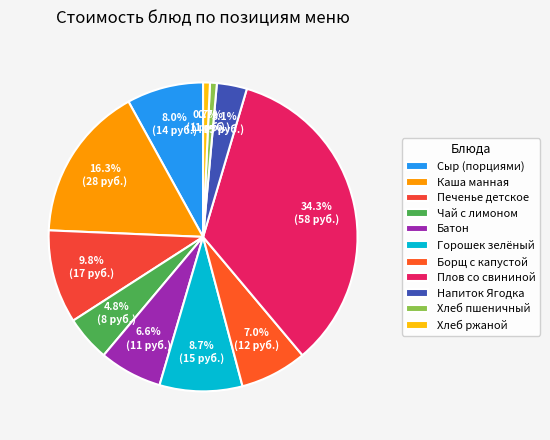

How many segments does this pie chart have?

11